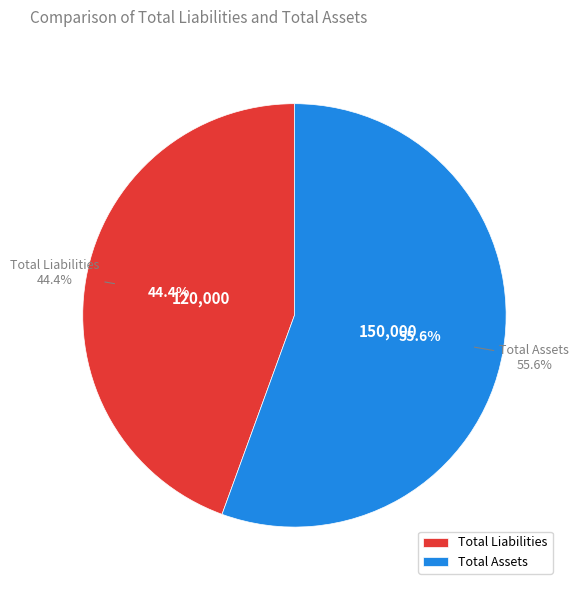

Does any single category account for the majority?

Yes